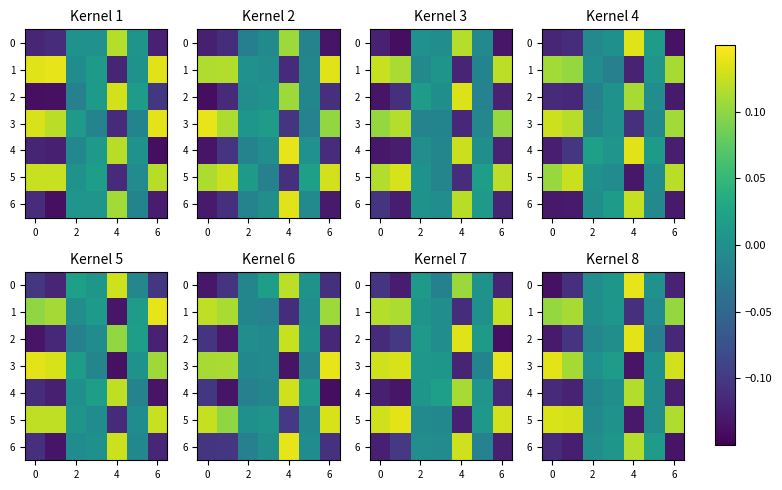

What is the highest value of the 3 series?

0.1